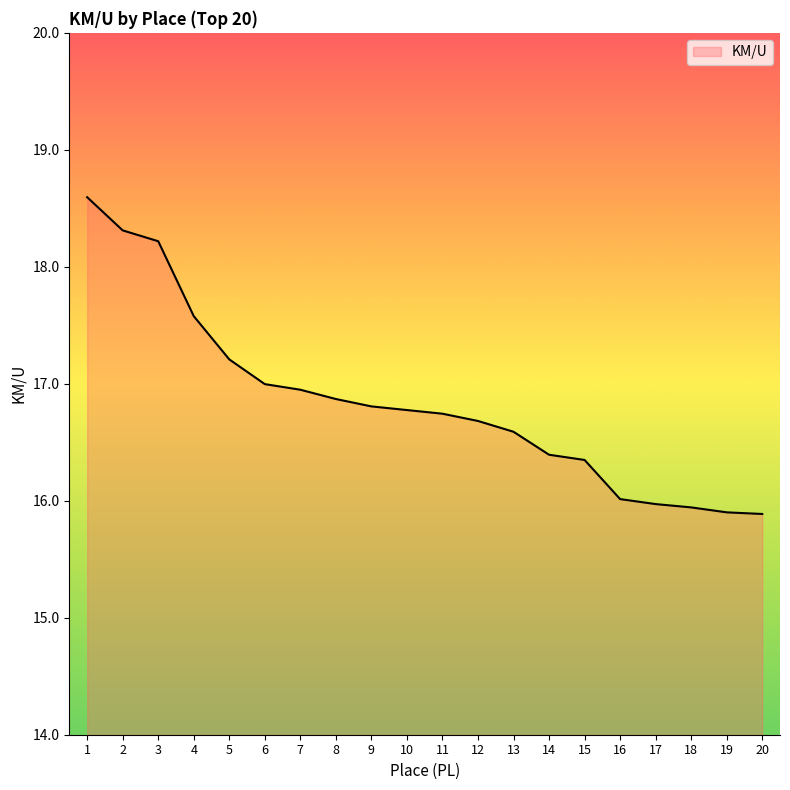

What is the ratio of the value at 2 to the value at 14?

1.1